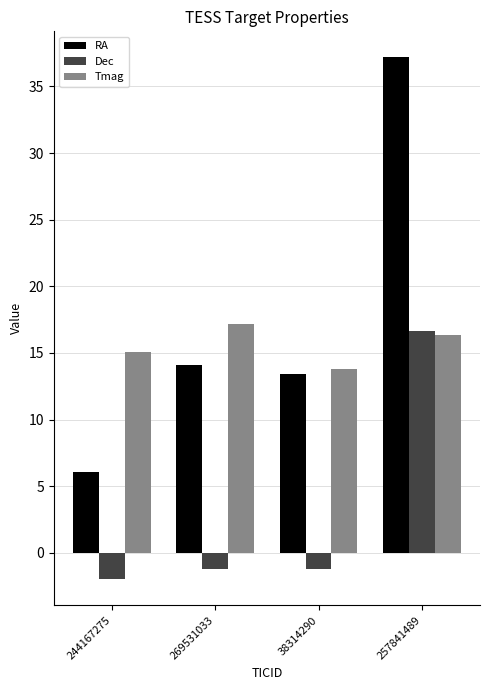

What is the label of the 1st bar from the right?

257841489